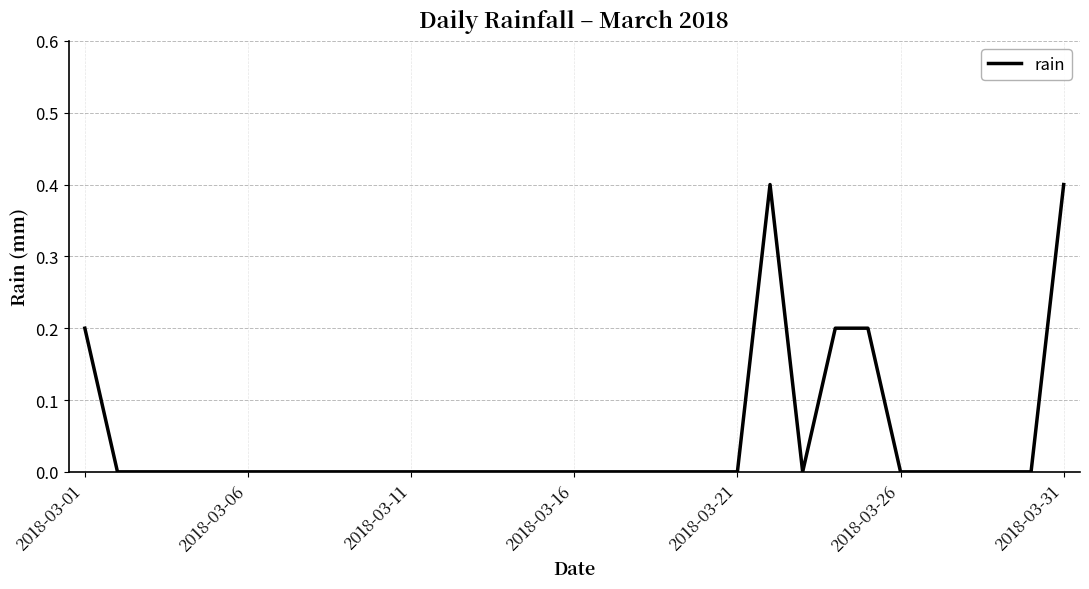

What is the difference between the maximum and minimum values?

0.4